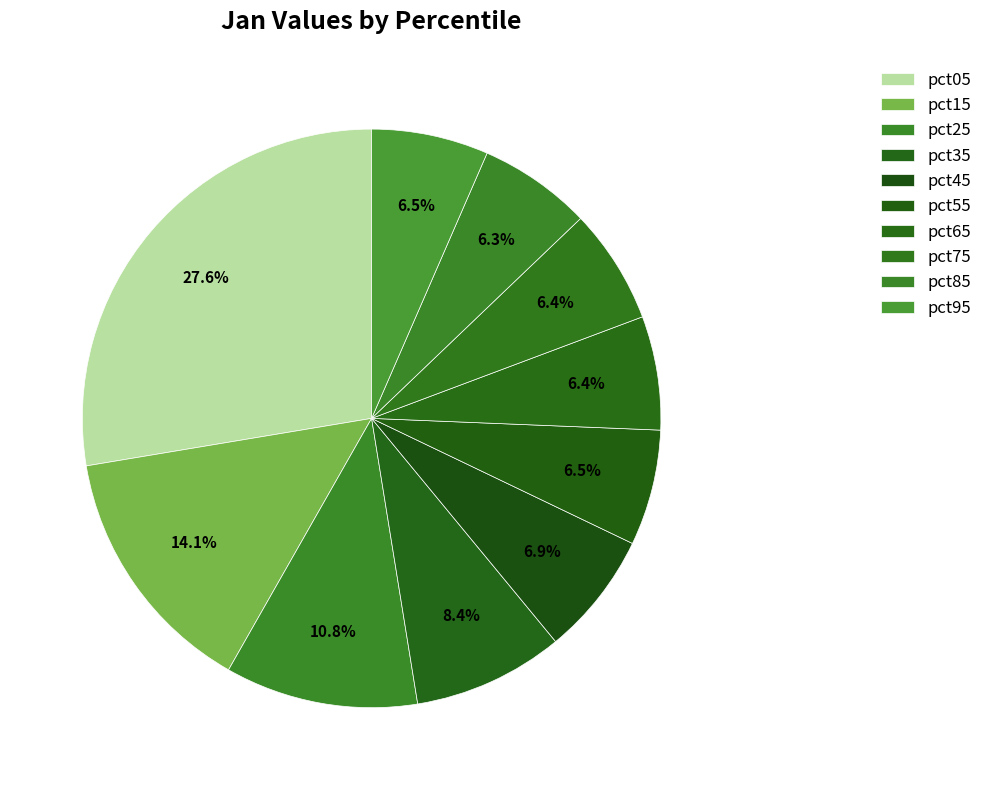

What is the ratio of the value at pct45 to the value at pct65?

1.1